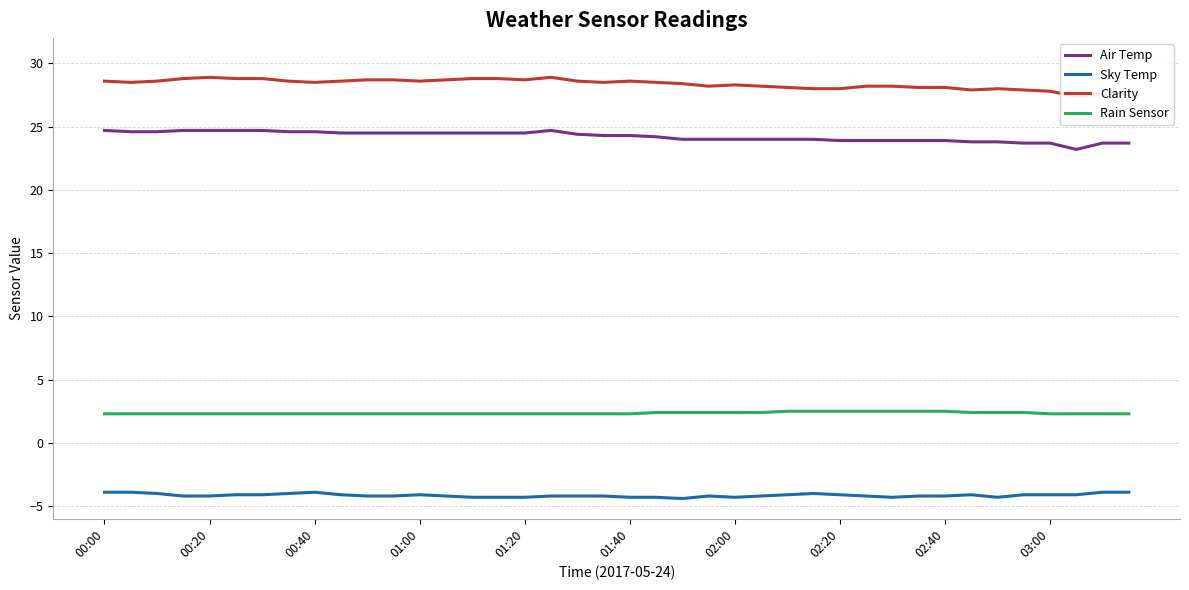

What is the total value across all series at 00:00?

51.7